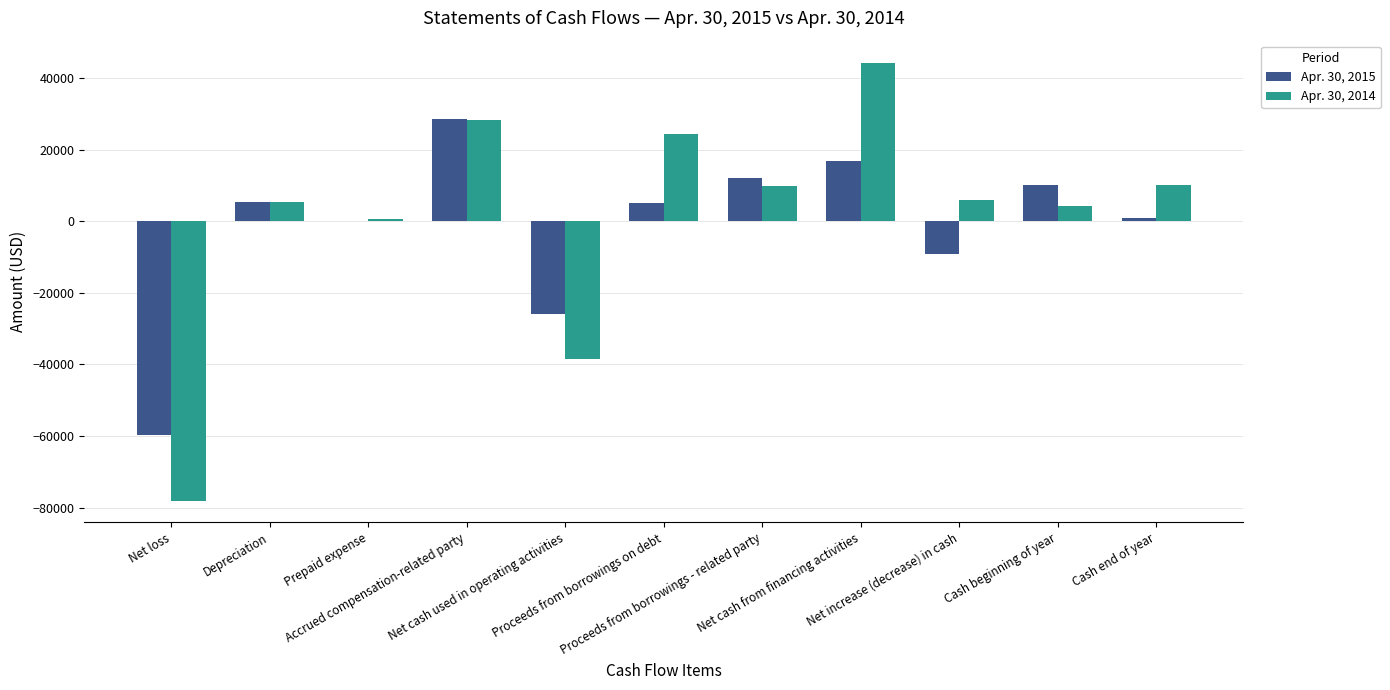

The value of Apr. 30, 2014 at Net cash from financing activities is 44350. True or false?

True